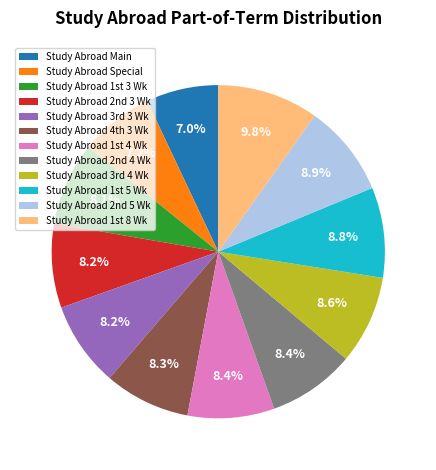

What is the largest slice in the pie chart?

Study Abroad 1st 8 Wk